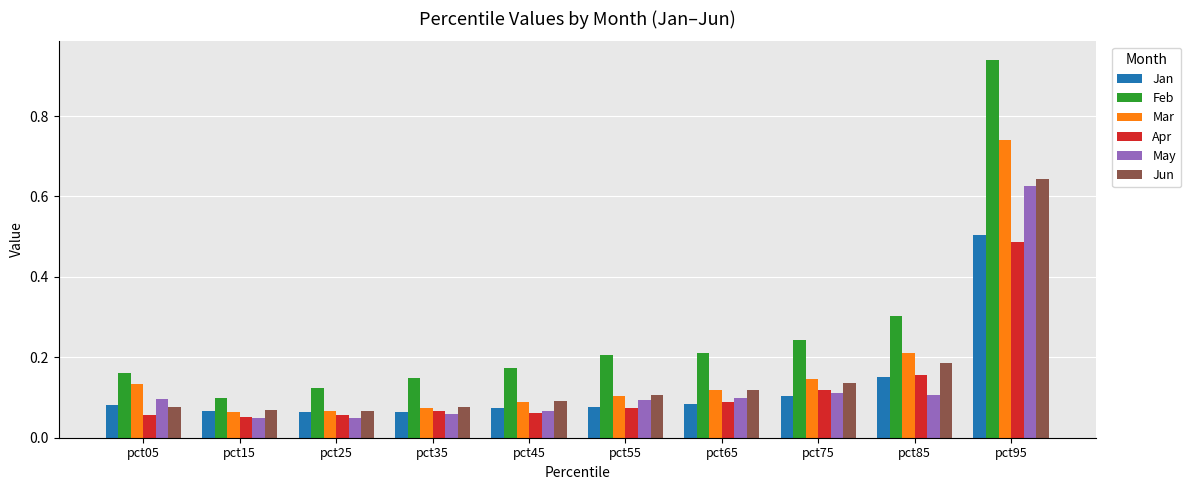

Which series has the widest spread of values?

Feb